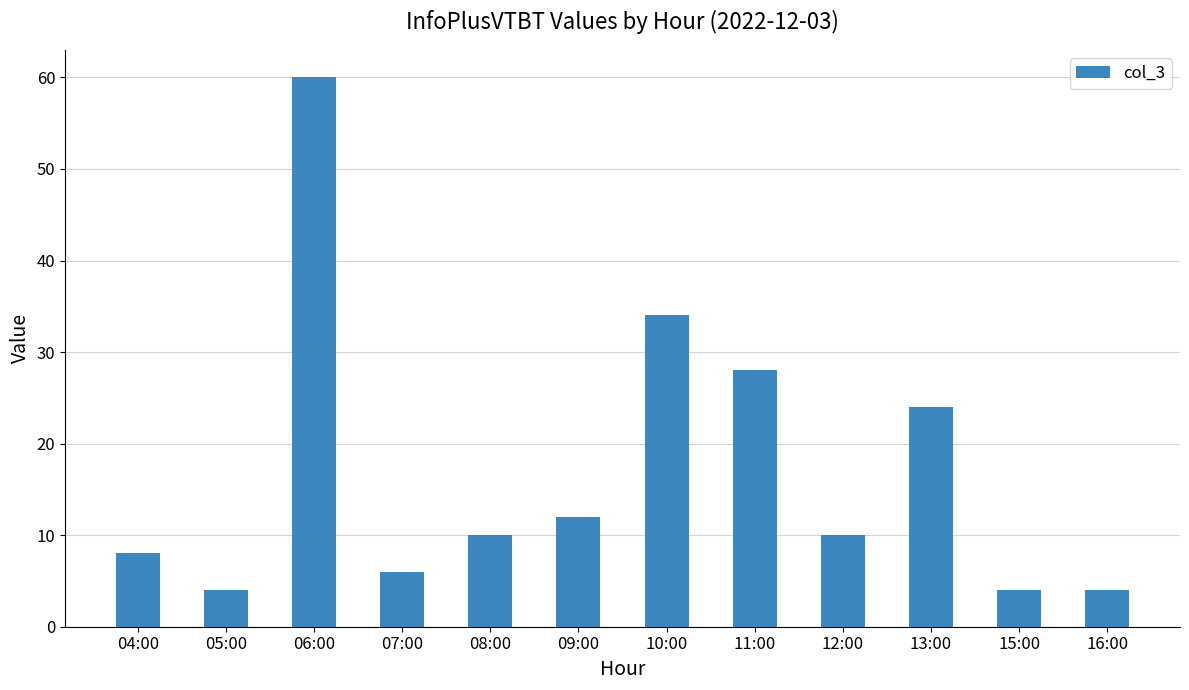

Reading right to left, what are all the values shown in this chart?

4	4	24	10	28	34	12	10	6	60	4	8